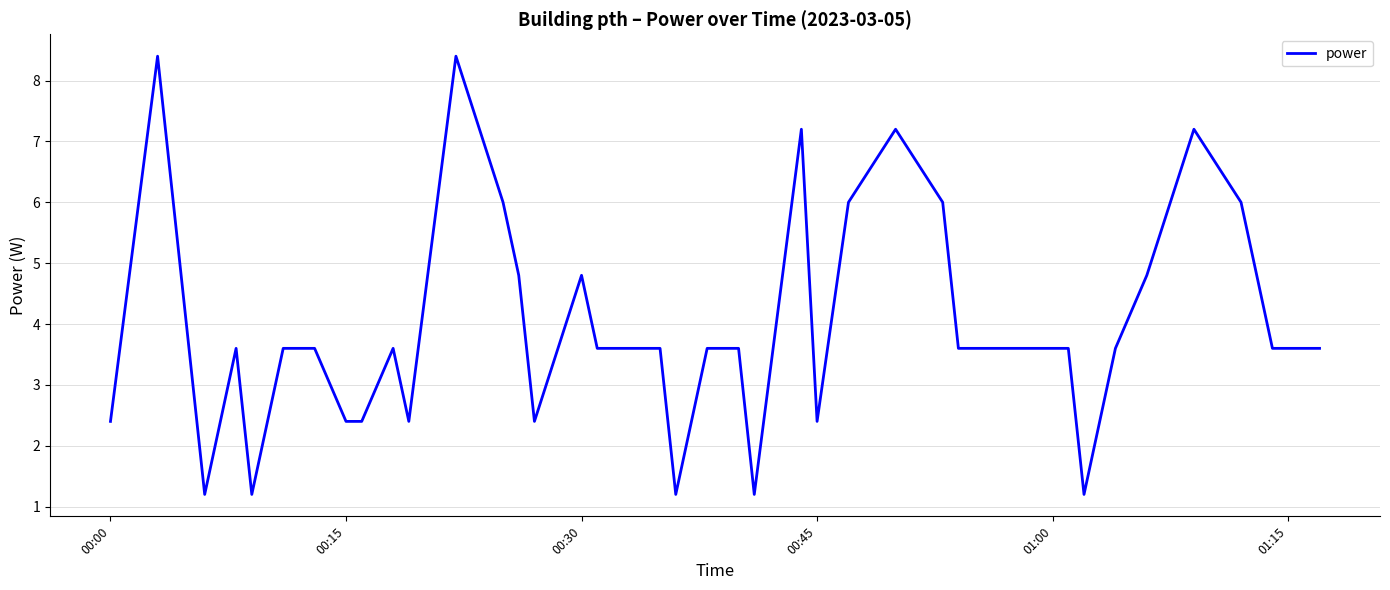

What is the minimum value shown in the chart?

1.2